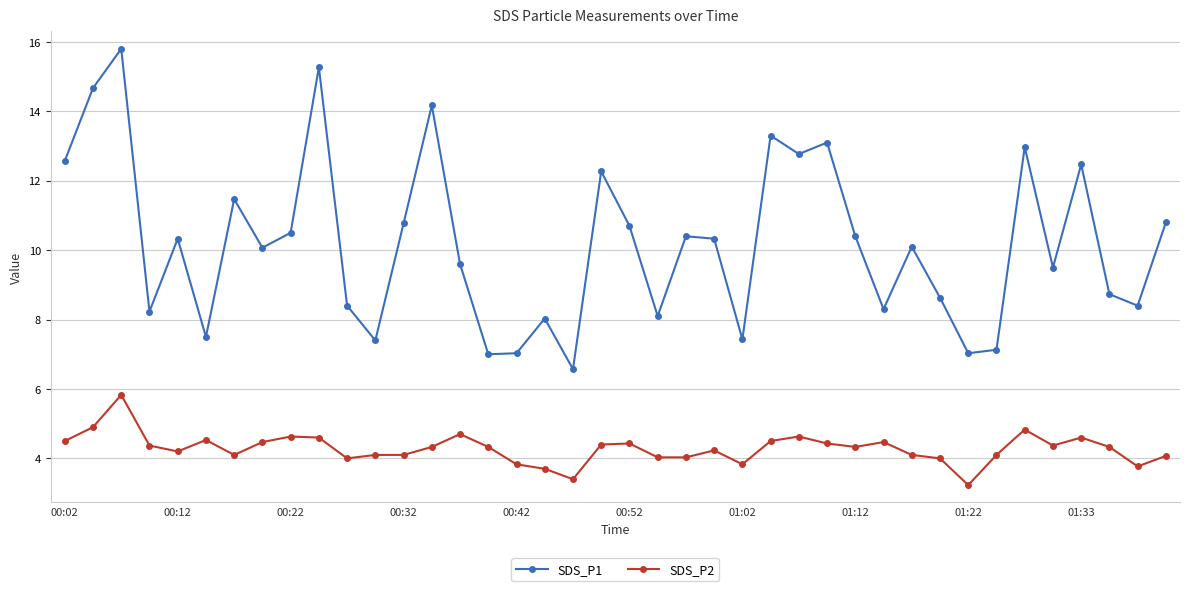

True or false: SDS_P2 and SDS_P1 cross at least once.

False